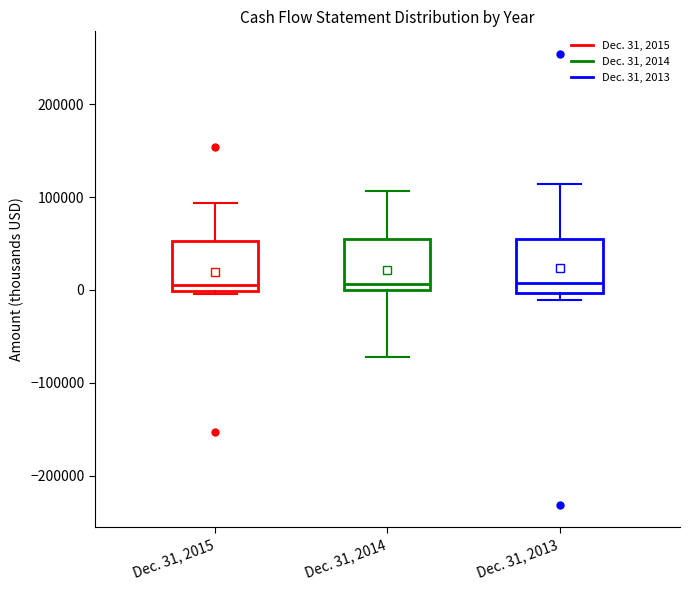

Reading left to right, read every box against the y-axis: the position of its median line, the range the box covers, and the ends of its whiskers. The values are not printed on the chart, so give them approximately, as read against the axis.

Dec. 31, 2015: median 10000, box 0 to 50000, whiskers 0 (just below the box's lower edge) to 90000
Dec. 31, 2014: median 10000, box 0 to 60000, whiskers -70000 to 110000
Dec. 31, 2013: median 10000, box 0 to 50000, whiskers -10000 to 110000